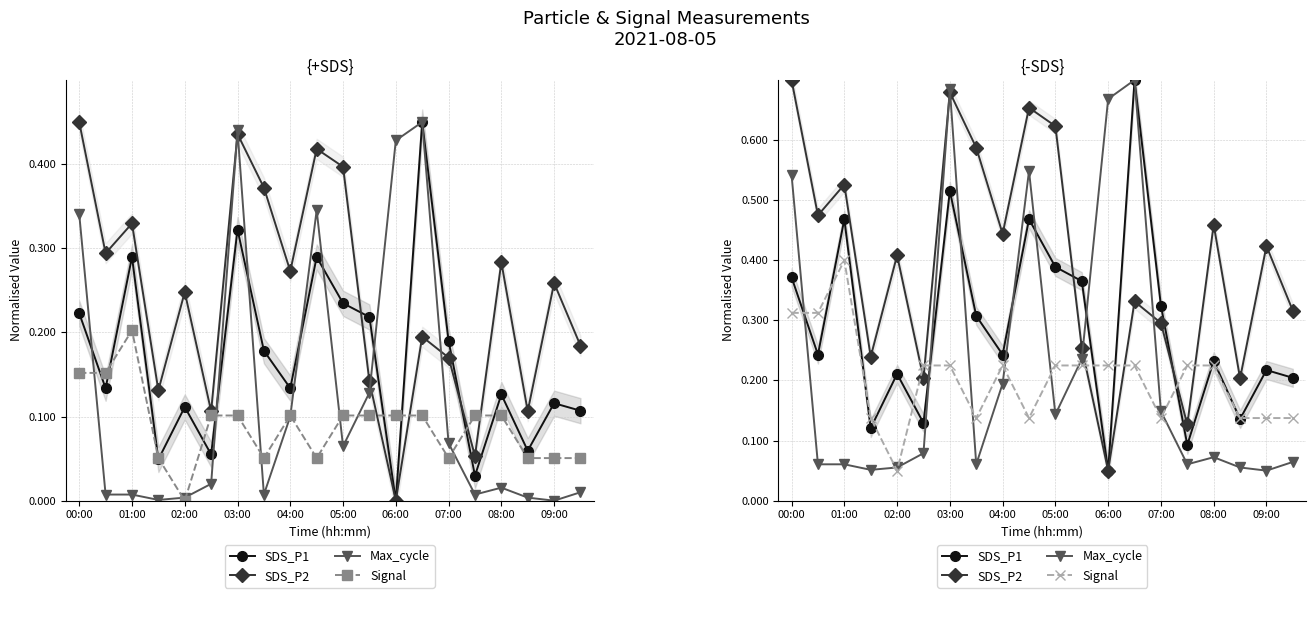

At how many categories does at least one series exceed 0?

20